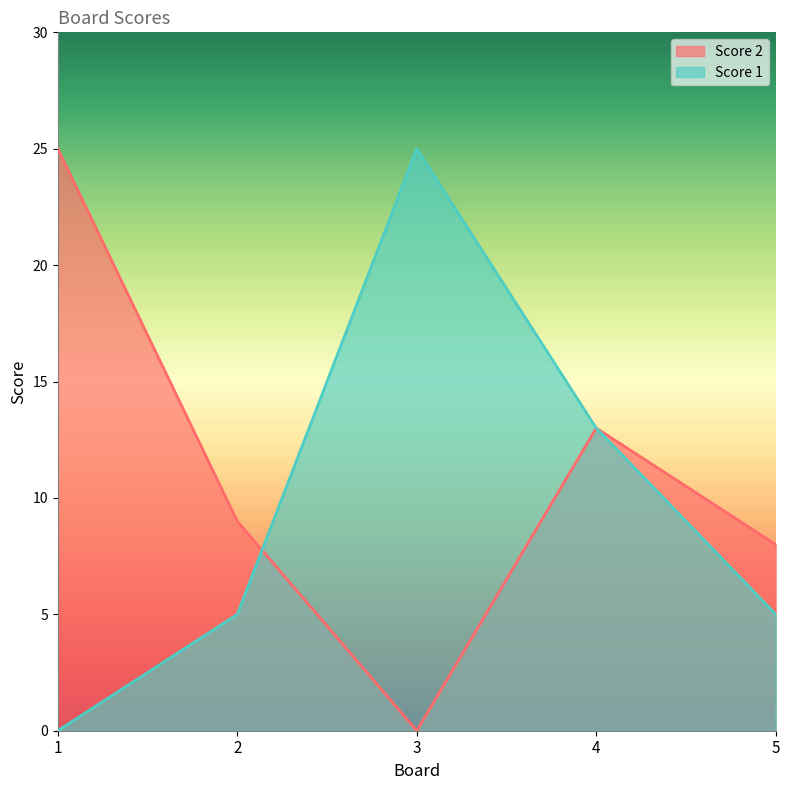

What is the spread (max minus min) of values at 5?

3